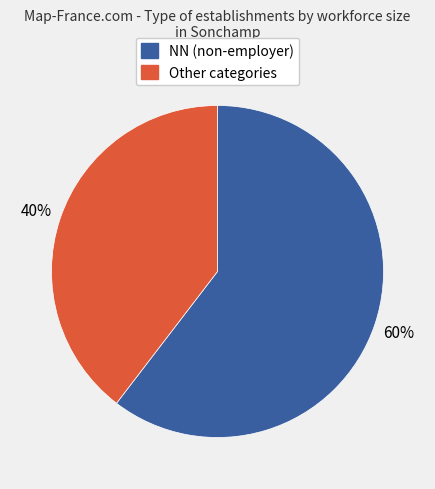

Does any single category account for the majority?

Yes